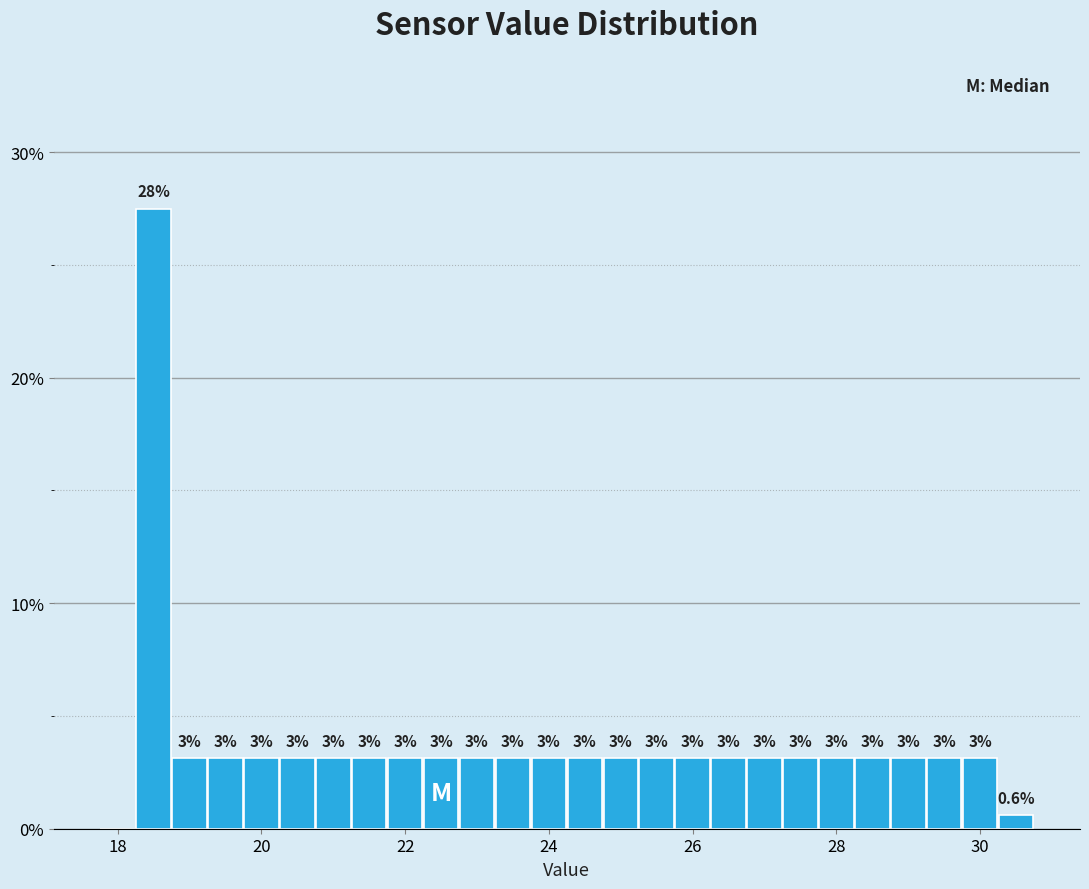

Read against the x-axis, roughly where is the centre of the tallest bar?

18.6